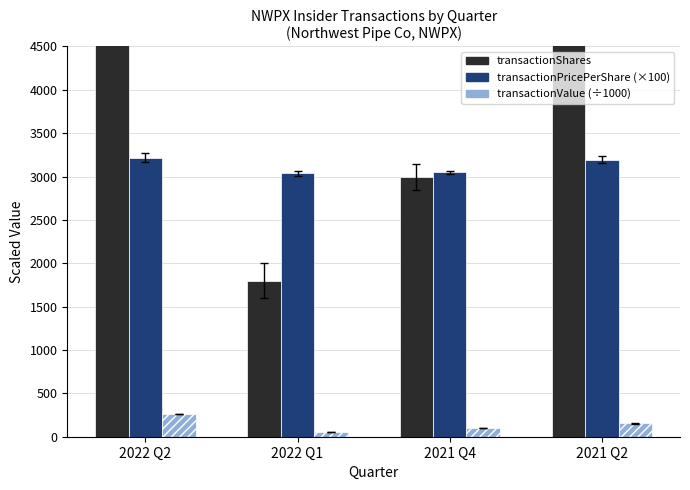

What is the label of the 1st bar from the right?

2021 Q2